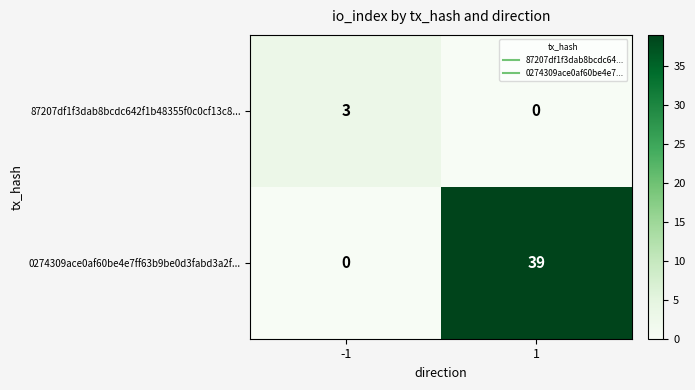

What is the difference between the maximum and minimum values in the 87207df1f3dab8bcdc642f1b48355f0c0cf13c8... series?

3